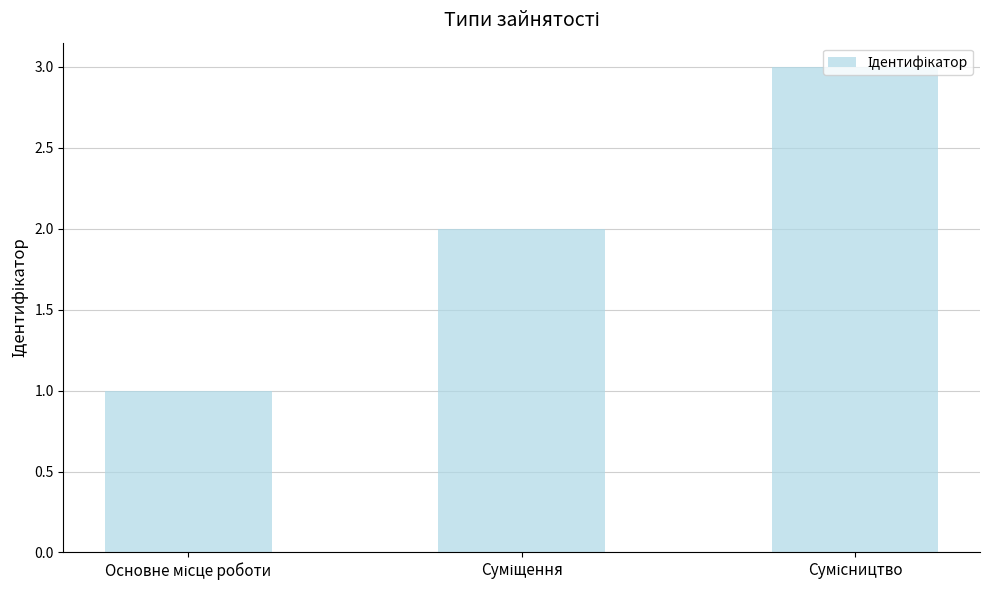

What is the sum of all values?

6